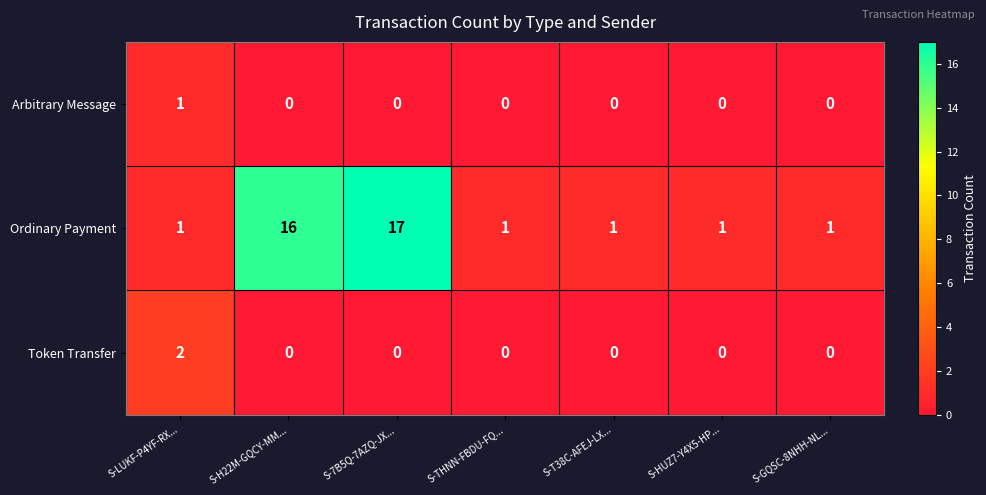

Is the value of Ordinary Payment at S-GQSC-8NHH-NL... greater than the value of Token Transfer at S-LUKF-P4YF-RX...?

No